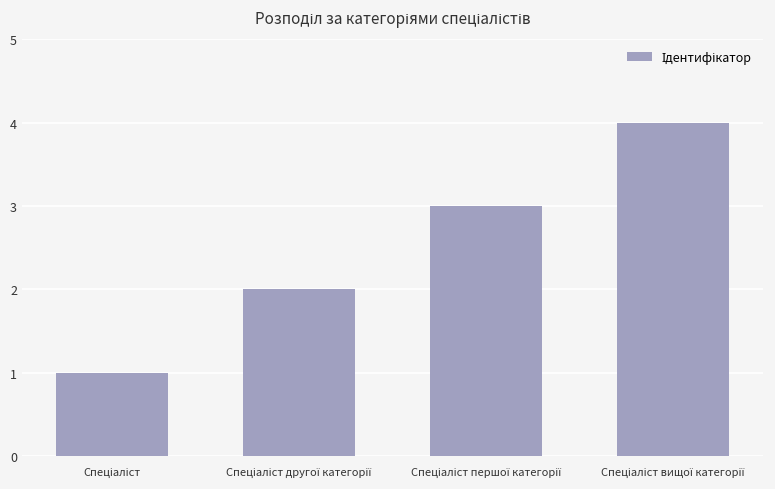

How many bars are there in total?

4